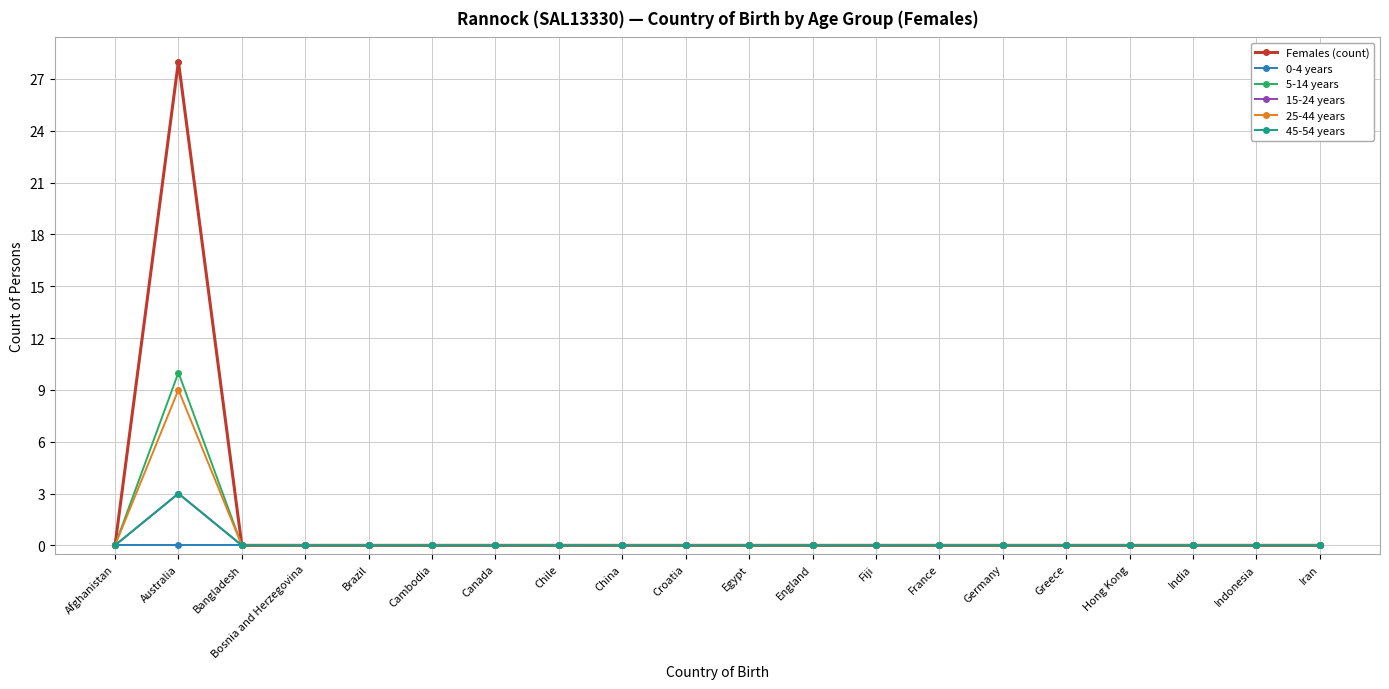

At Bosnia and Herzegovina, list the series in order from smallest to largest.

Females (count), 0-4 years, 5-14 years, 15-24 years, 25-44 years, 45-54 years